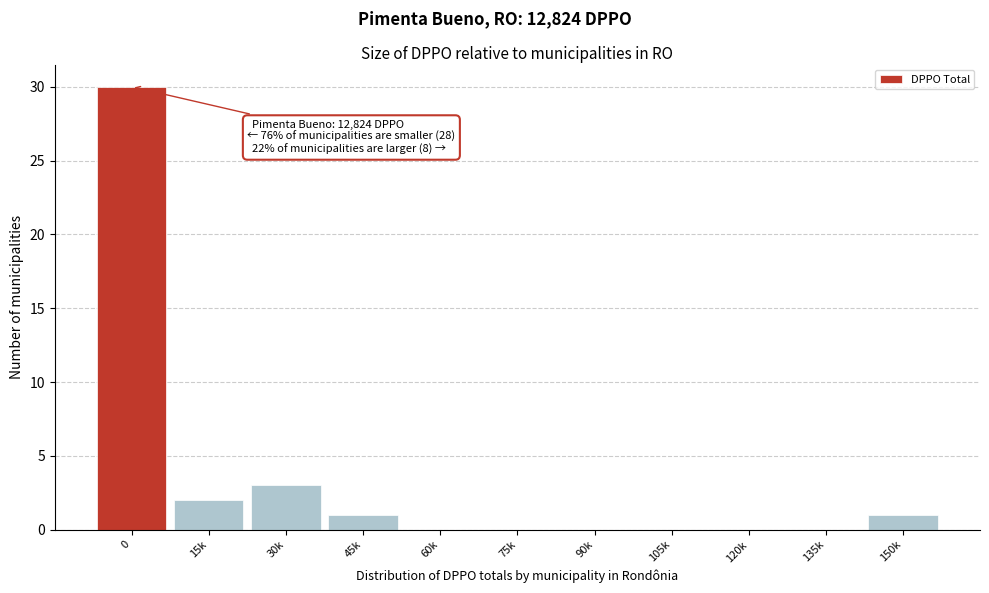

Reading right to left, list all the values displayed in this chart.

150k=1	135k=0	120k=0	105k=0	90k=0	75k=0	60k=0	45k=1	30k=3	15k=2	0=30